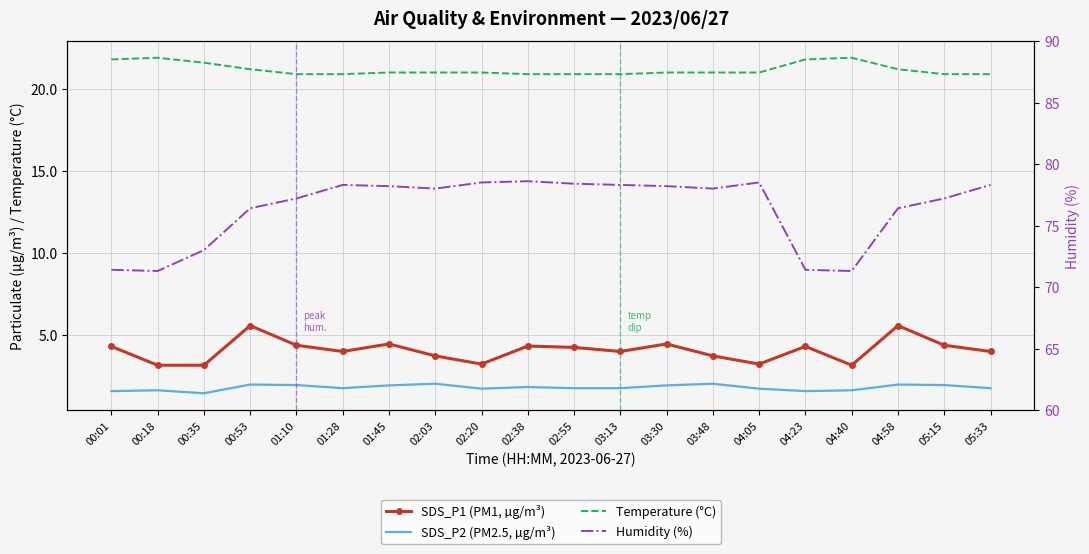

What is the difference between the second highest and minimum values in the Temperature (°C) series?

1.0